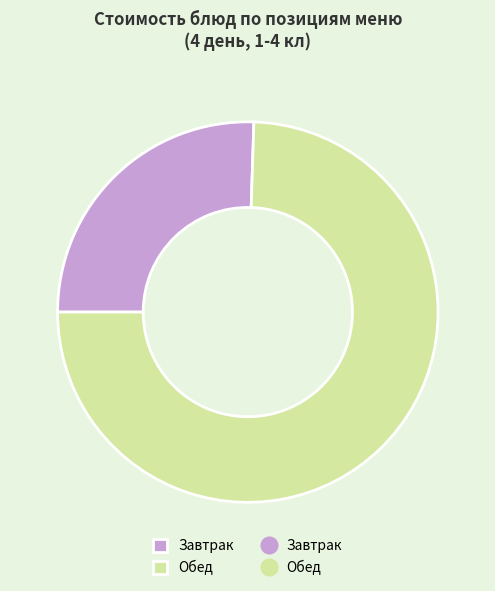

Does any single category account for the majority?

Yes